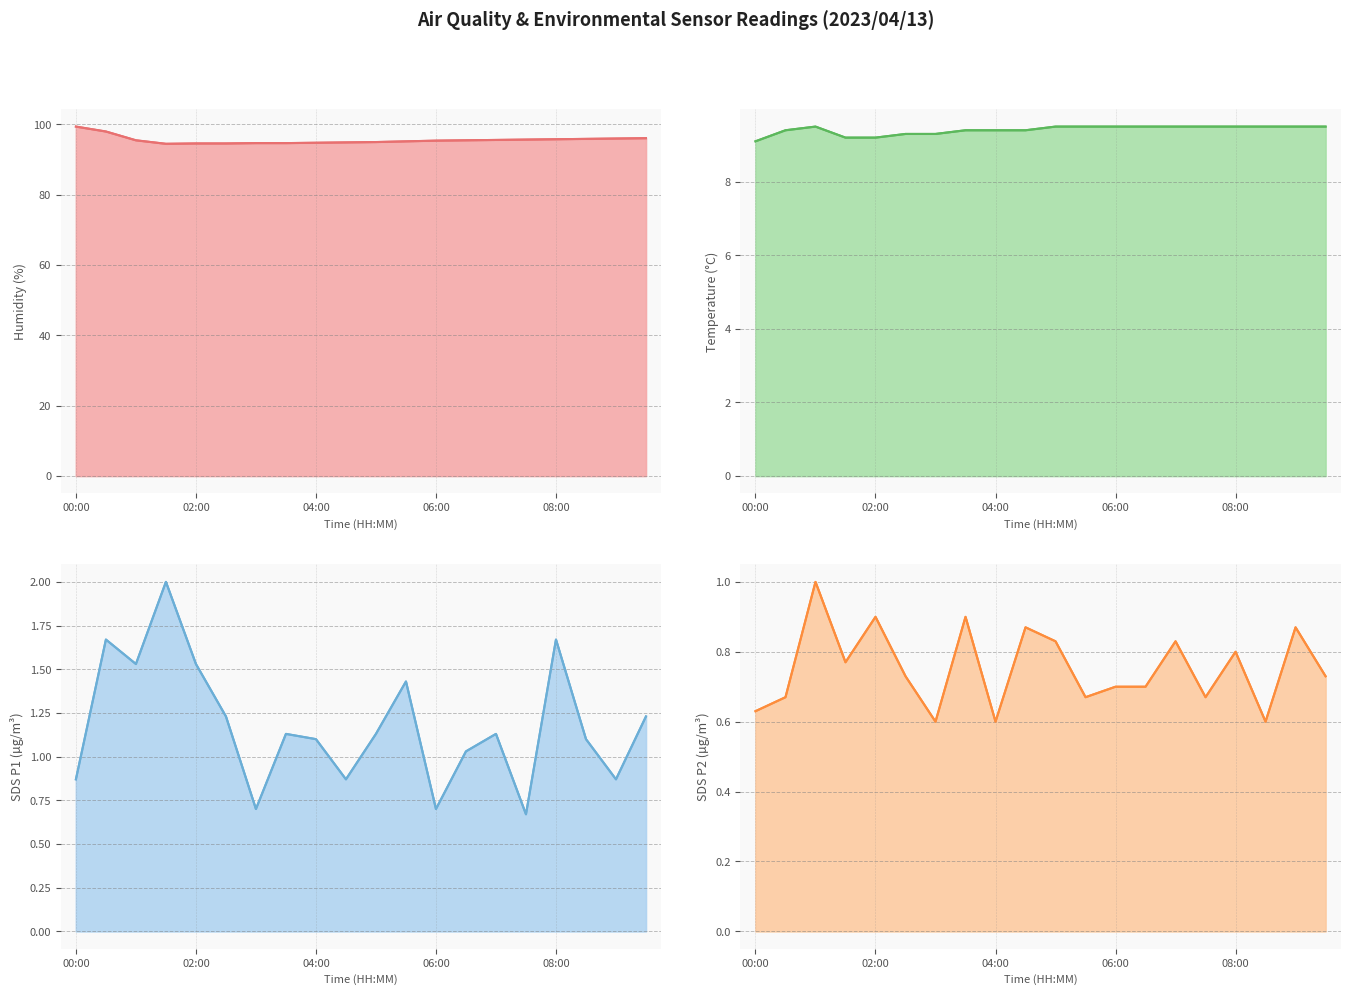

What is the average value of the SDS_P2 series?

0.8